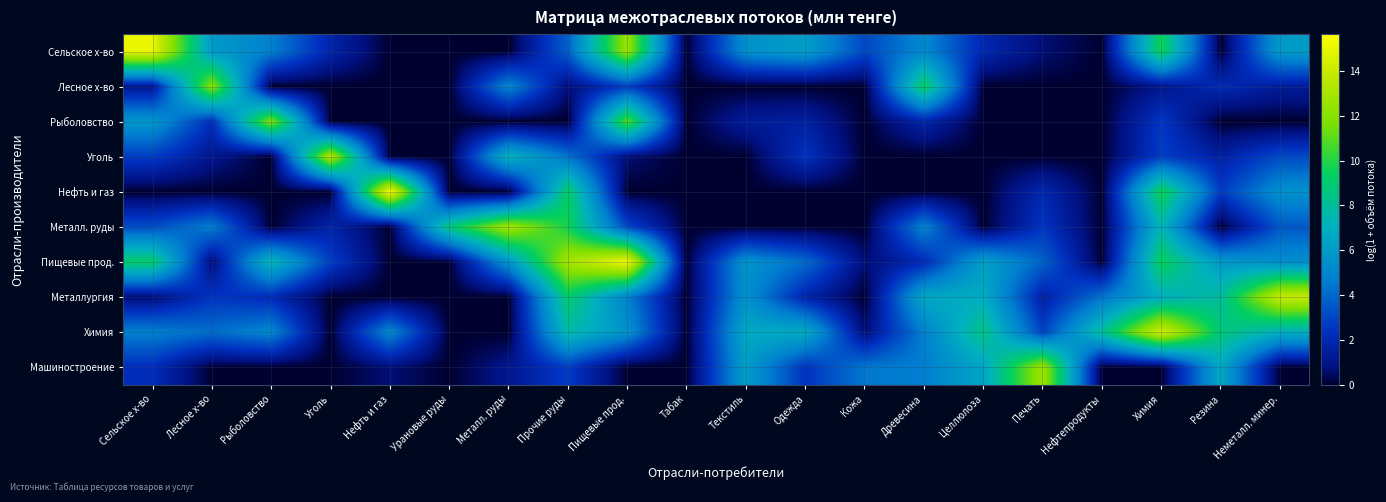

What is the difference between the highest and lowest values at Пищевые прод.?

15.3